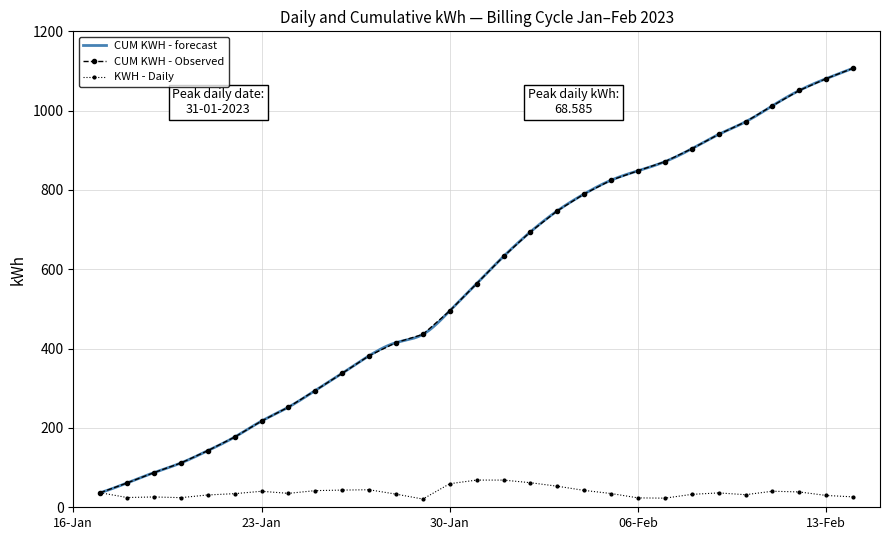

Is the value of CUM KWH at 2023-01-29 greater than the value of KWH at 2023-02-09?

Yes